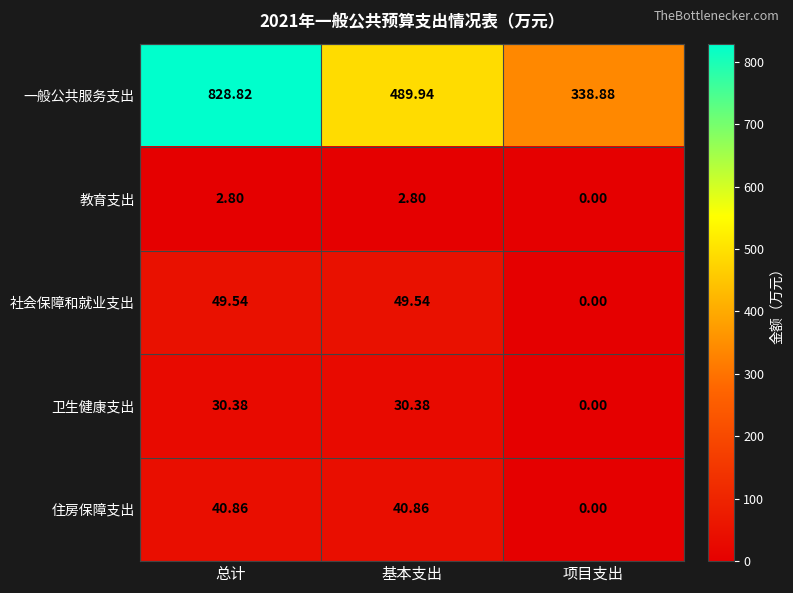

How many data points in 社会保障和就业支出 are above 49?

2